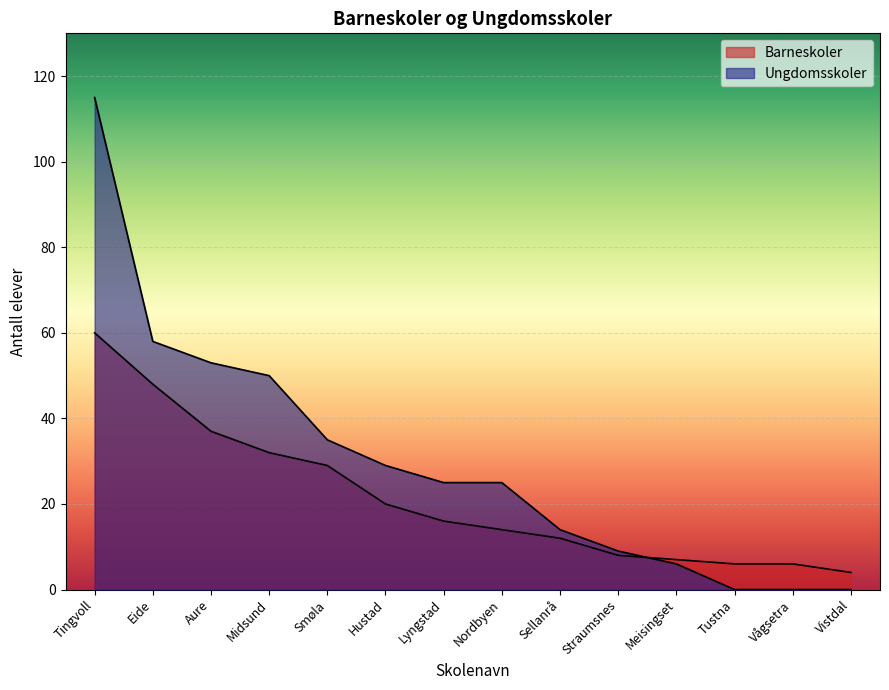

Which category has the lowest value in the Barneskoler series?

Vistdal